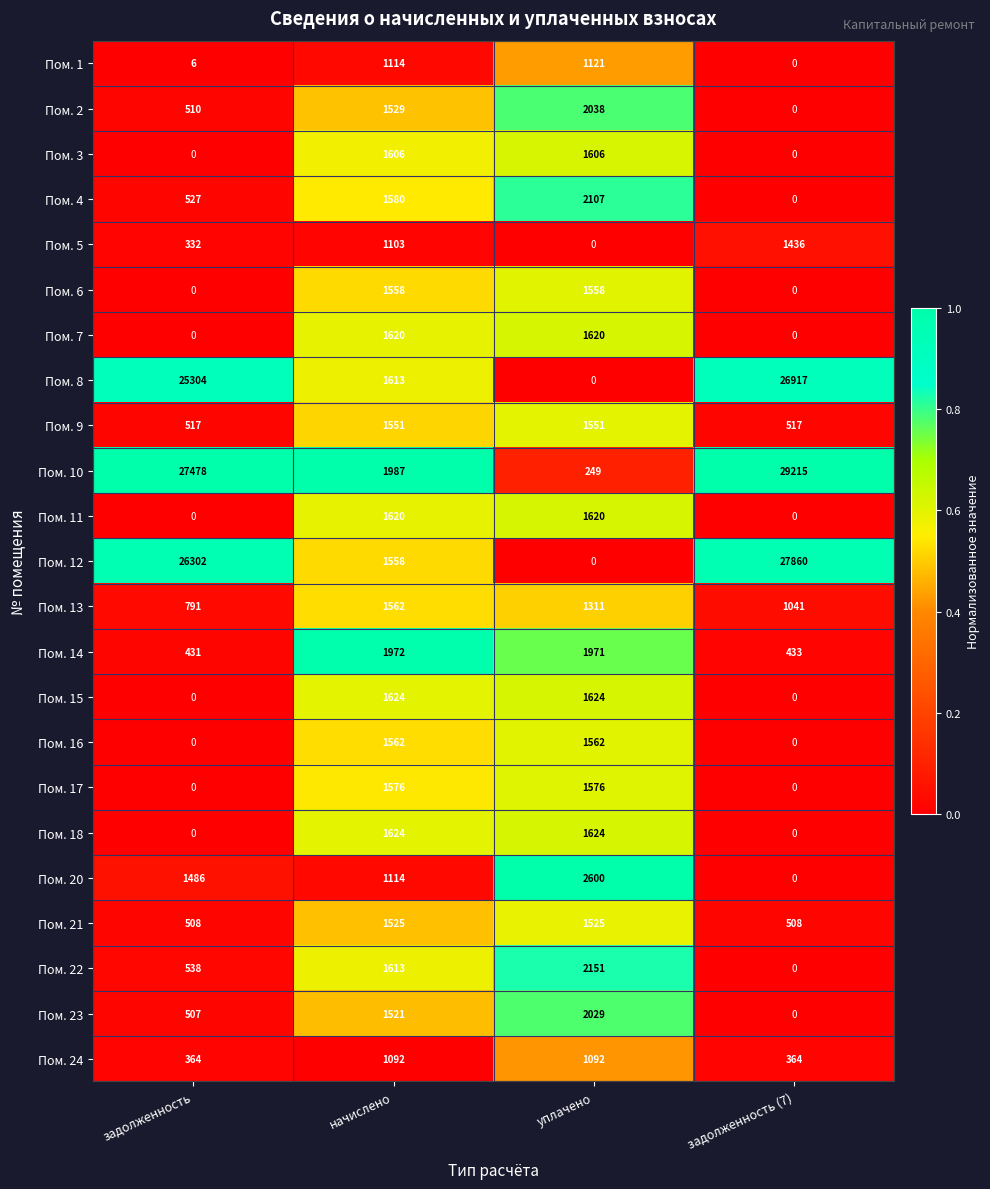

What value does the Пом. 24 series have at задолженность (7), to the nearest 10?

360